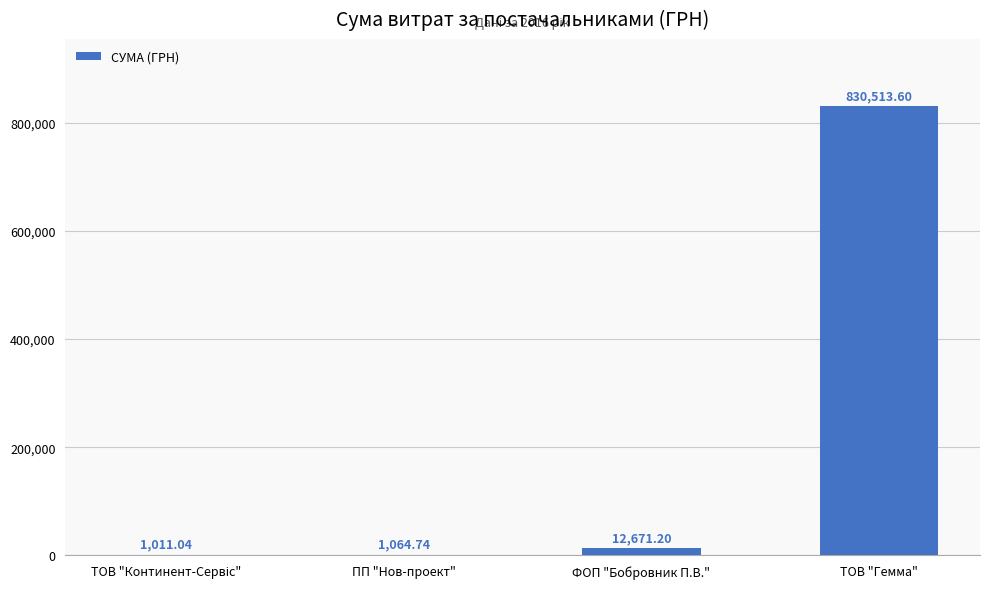

What is the sum of all values?

845260.6